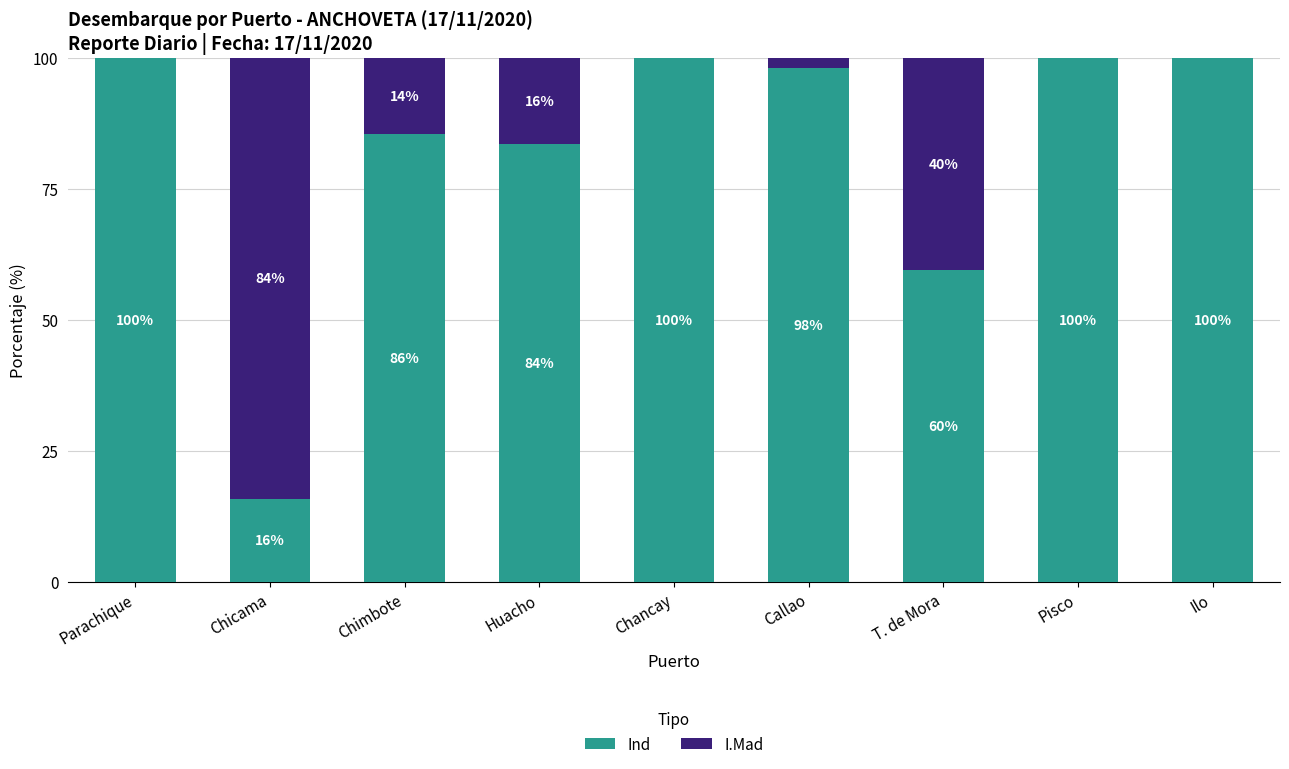

Does the chart contain stacked bars?

Yes